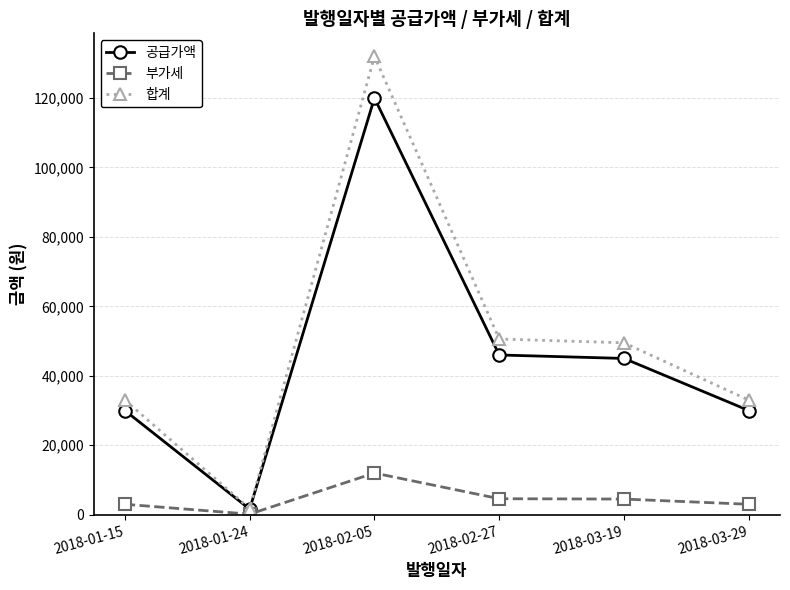

What is the total value across all series at 2018-02-27?

101200